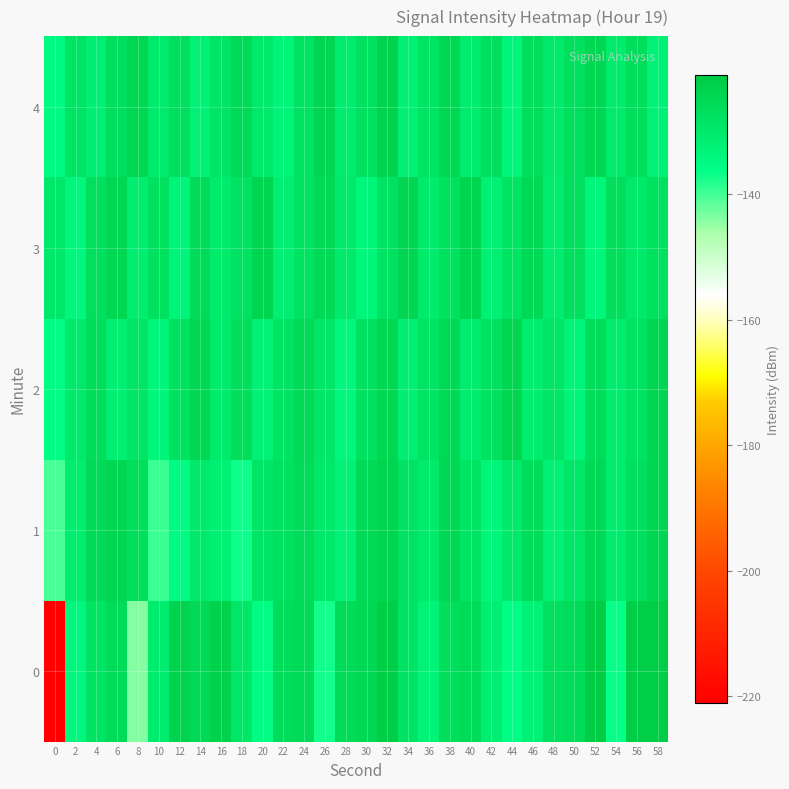

List the series in order of their peak value, lowest first.

2, 3, 1, 4, 0